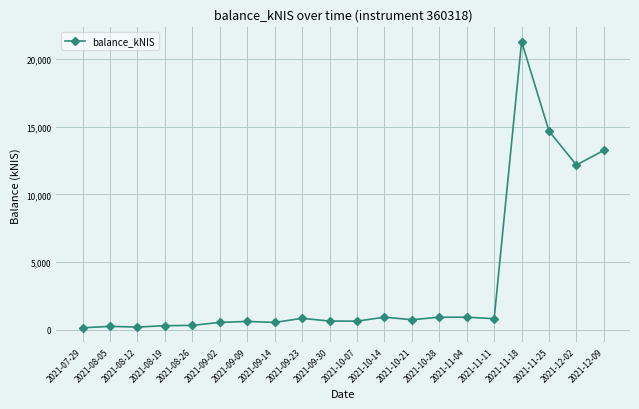

At which label is the value closest to 10721?

2021-12-02